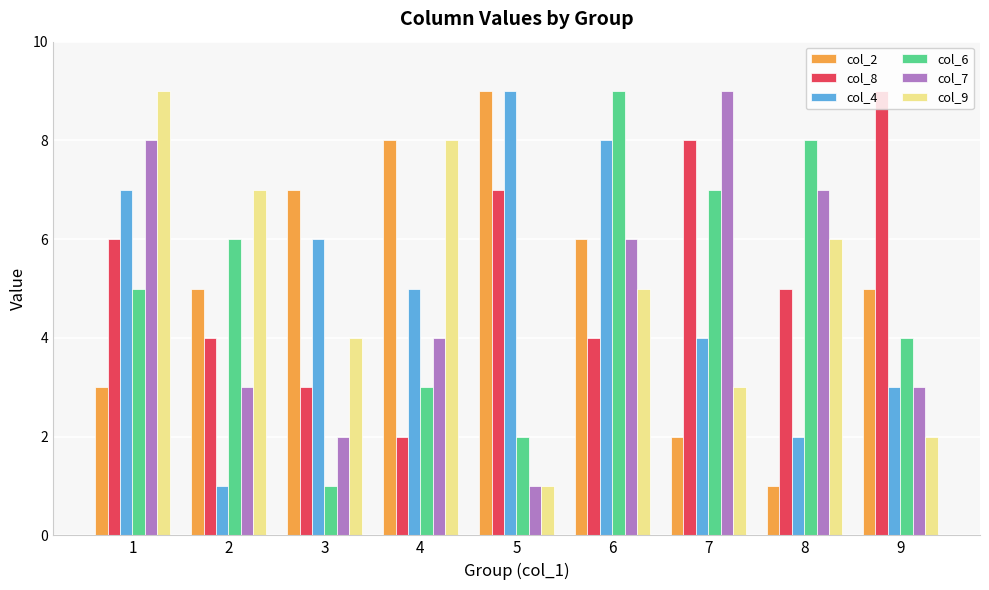

What is the total value across all series at 9?

26